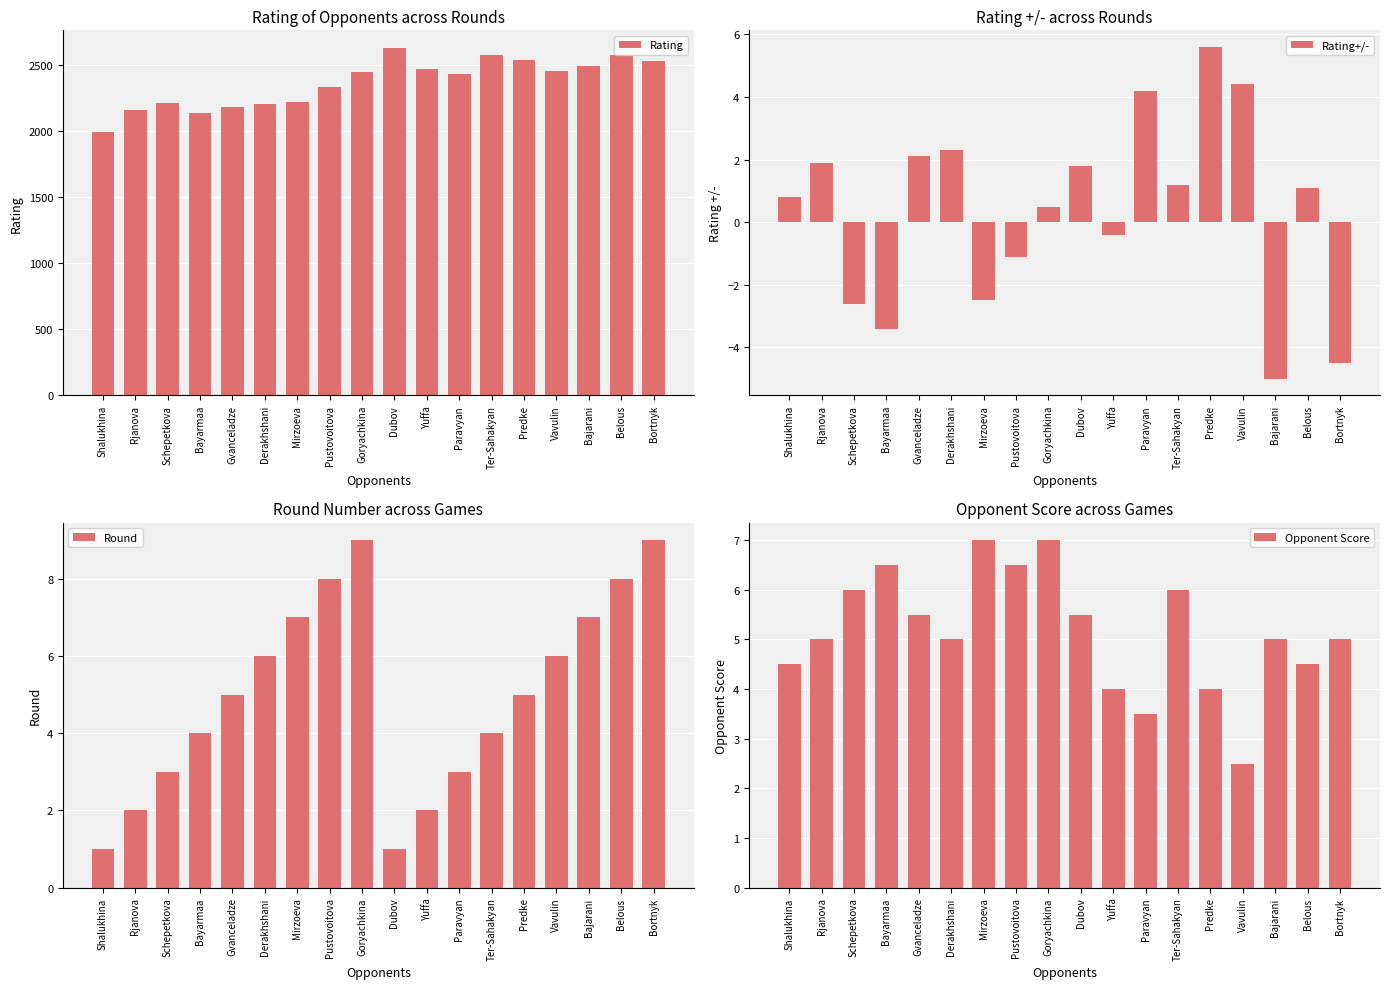

The Rating+/- series shows 0.7 at Belous. True or false?

False